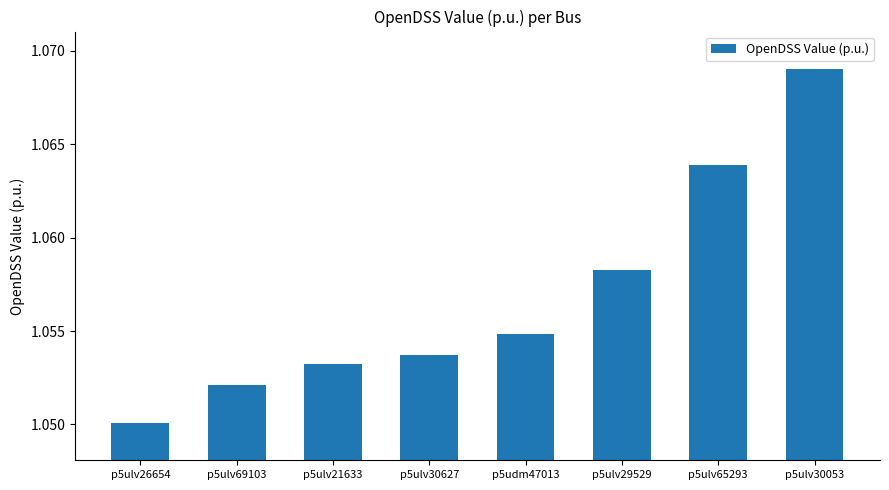

What position from the left is p5ulv29529?

6